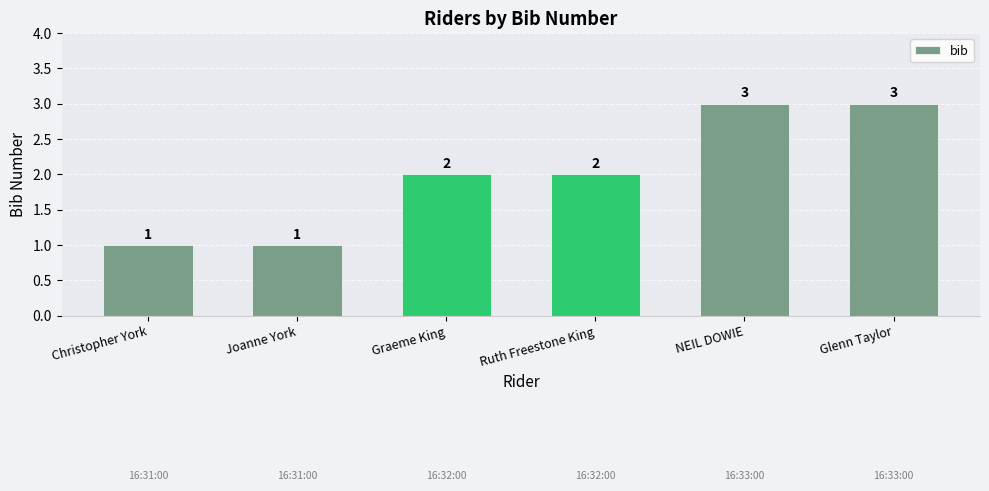

Count the values in the range 1 to 3.

6